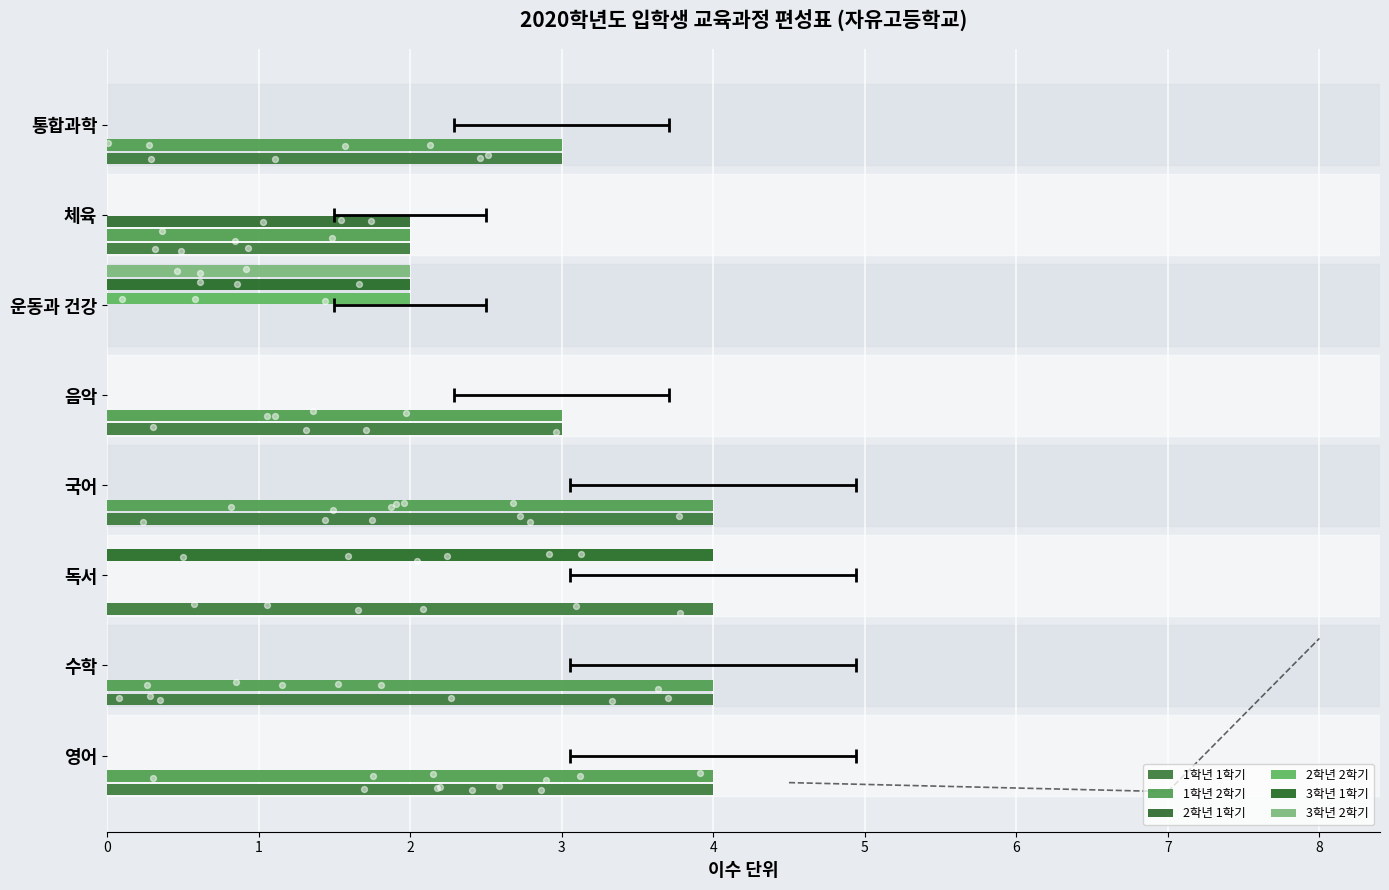

What are all the series names shown in the legend?

1학년 1학기, 1학년 2학기, 2학년 1학기, 2학년 2학기, 3학년 1학기, 3학년 2학기